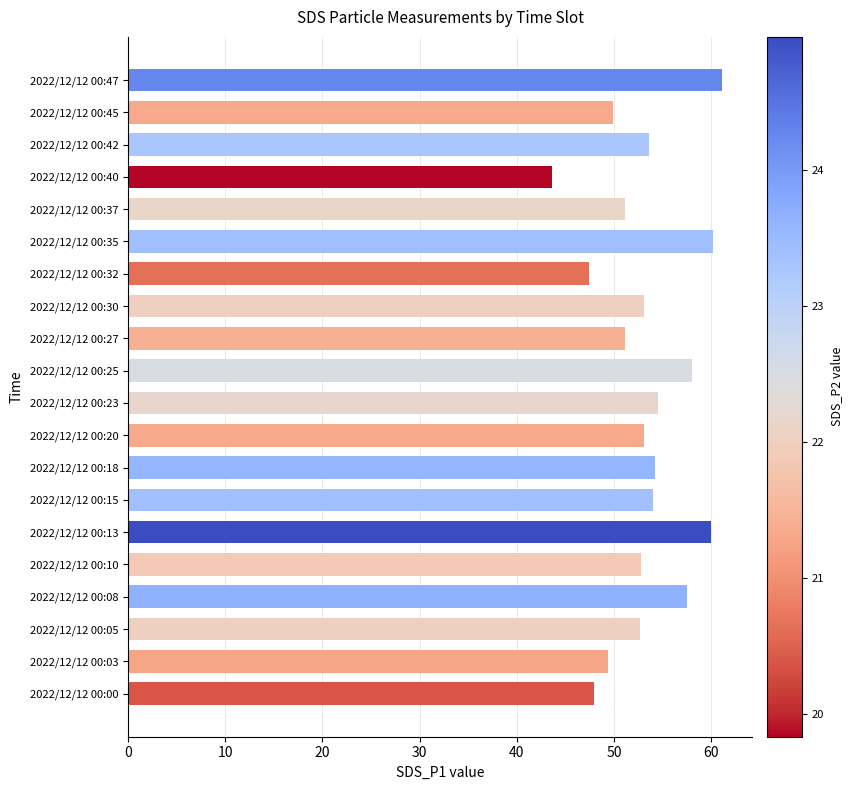

What is the ratio of the value at 2022/12/12 00:20 to the value at 2022/12/12 00:08?

0.9